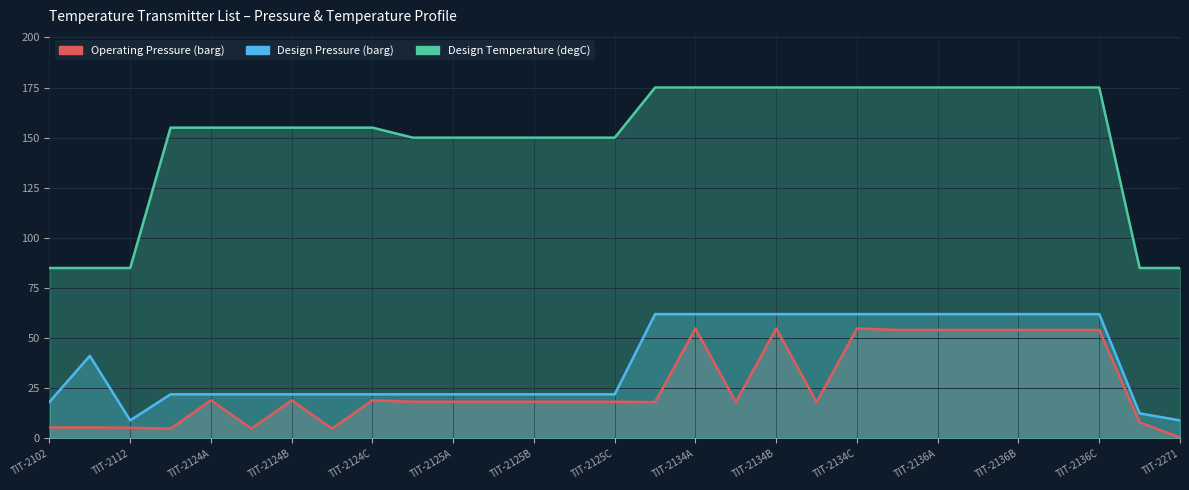

Is it true that Design Pressure (barg) equals 110.9 at TIT-2136B?

False